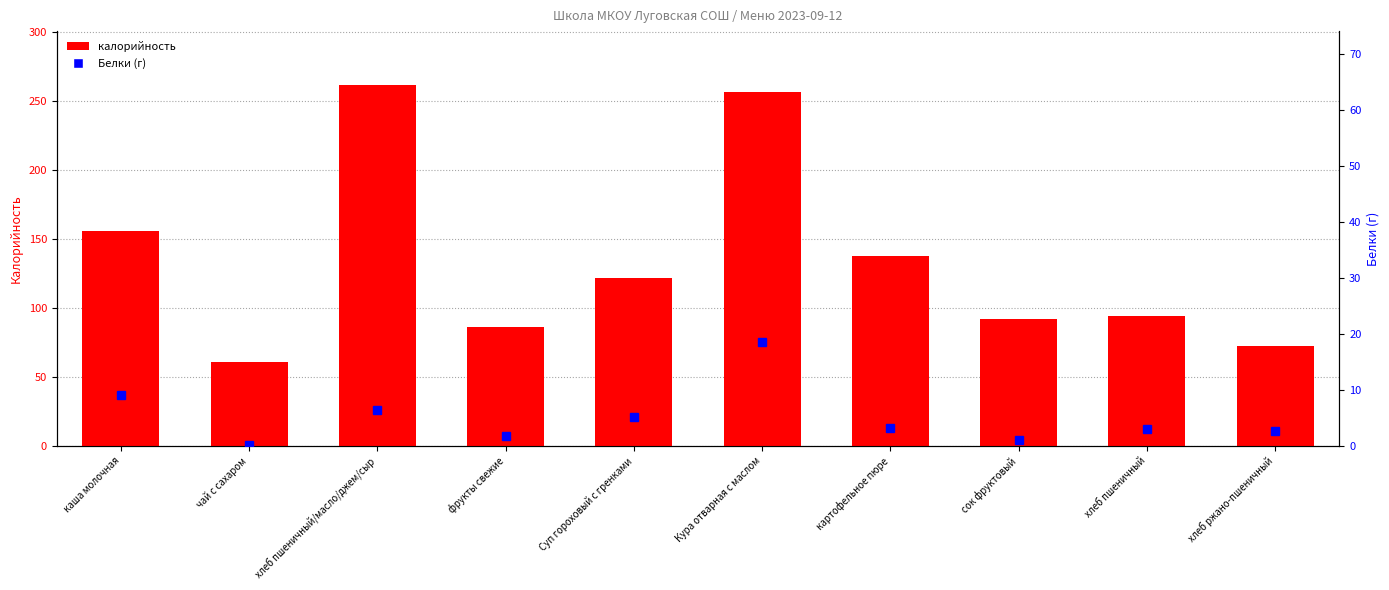

Are the bars grouped side by side (vs. stacked)?

Yes